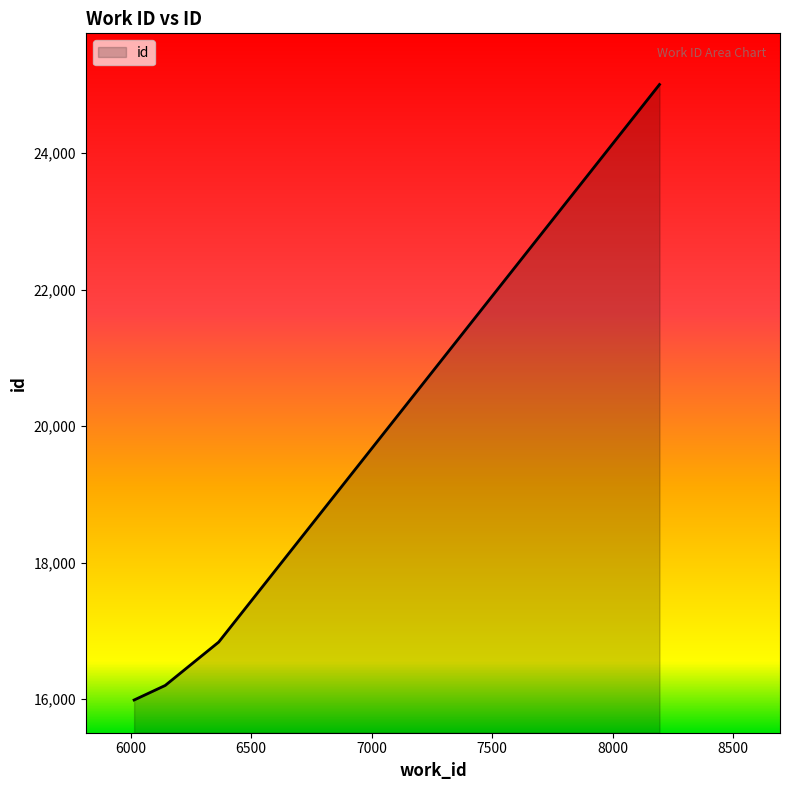

True or false: the data has more than 0 interior local peaks.

False